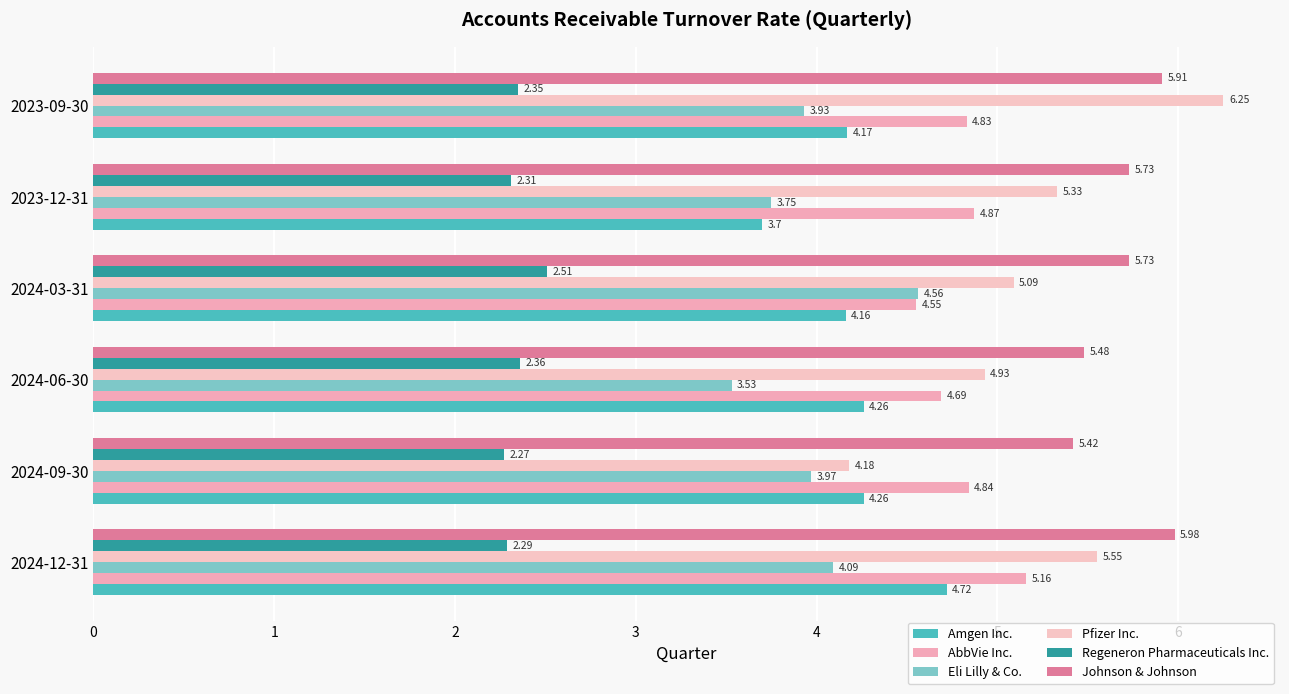

How many data points in Pfizer Inc. are less than 5?

2